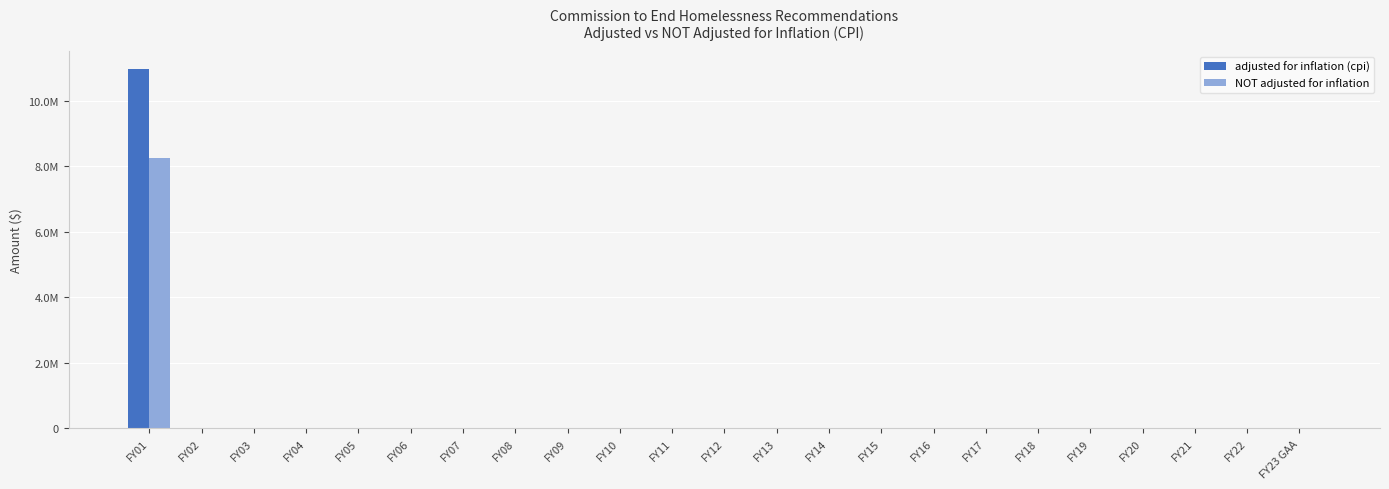

What are all the series names shown in the legend?

adjusted for inflation (cpi), NOT adjusted for inflation